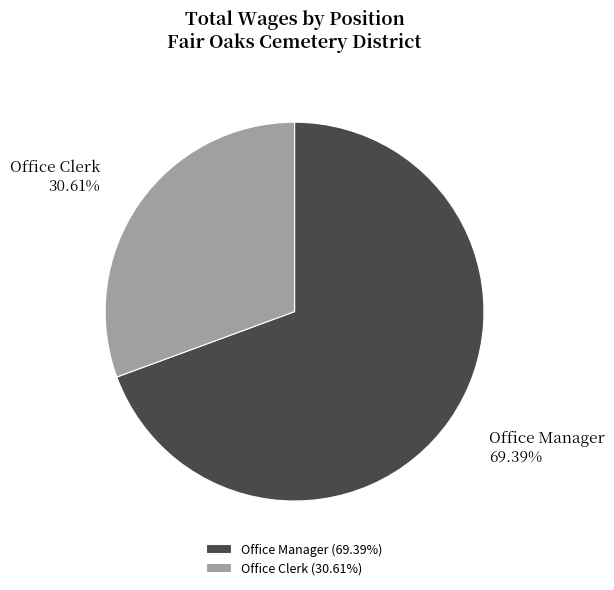

To the nearest percent, what is the average slice percentage?

50%